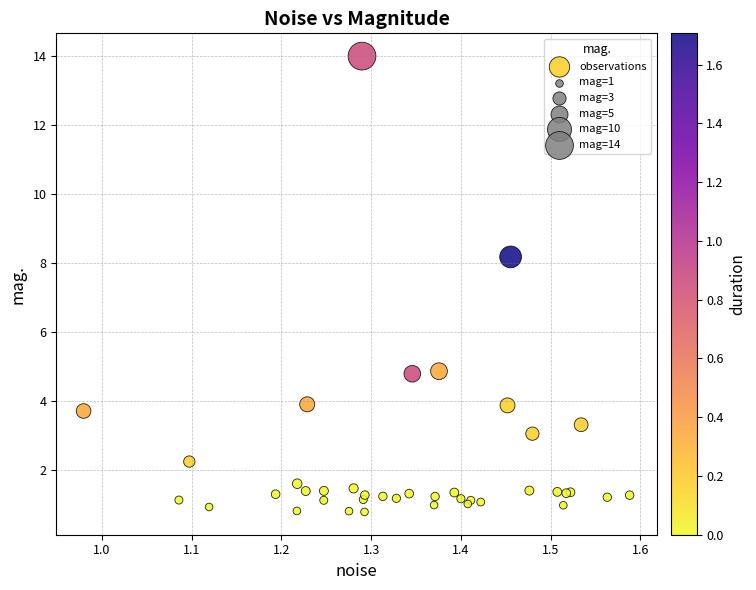

What Y value in the scatter plot is closest to 7?

8.2